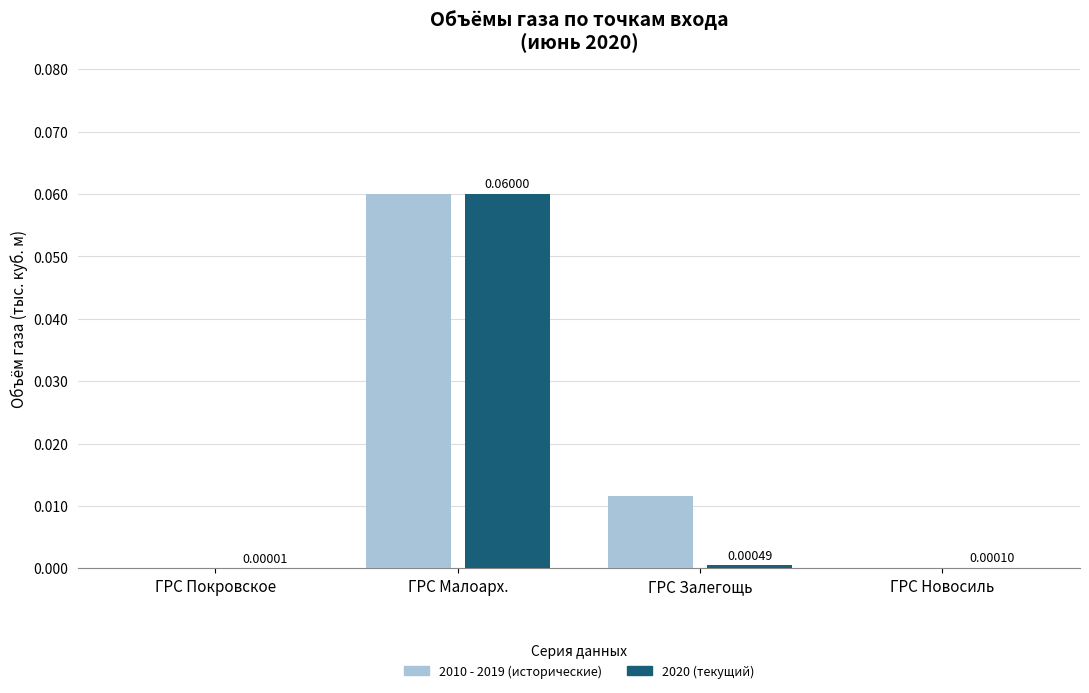

At which category does the chart reach its peak across all series?

ГРС Малоарх.